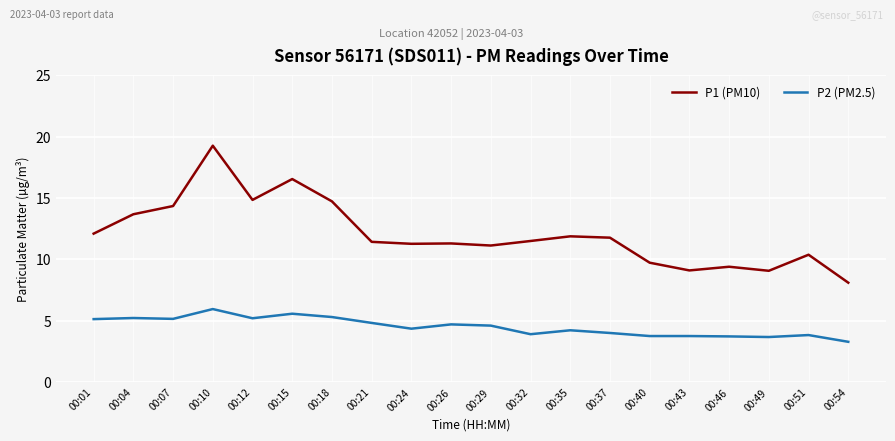

True or false: P2 (PM2.5) and P1 (PM10) cross at least once.

False